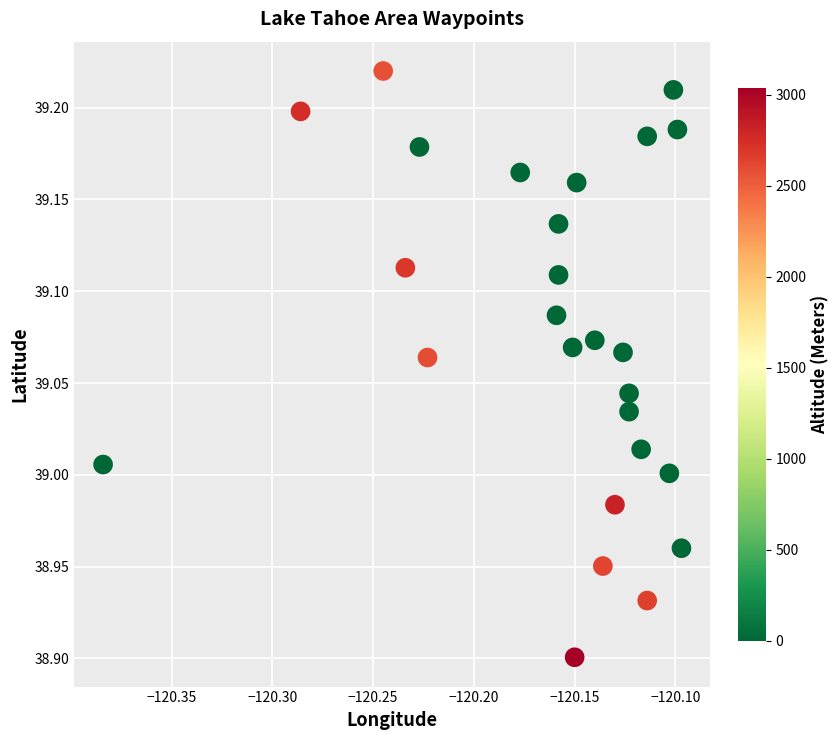

What is the range of X values (max minus min)?

0.3